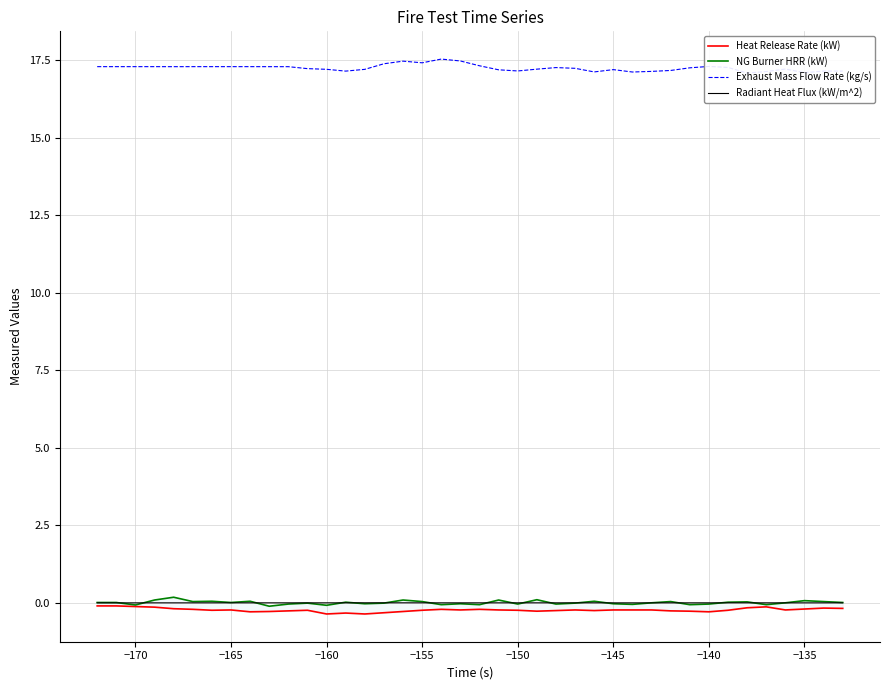

What is the sum of all Exhaust Mass Flow Rate (kg/s) values?

689.9